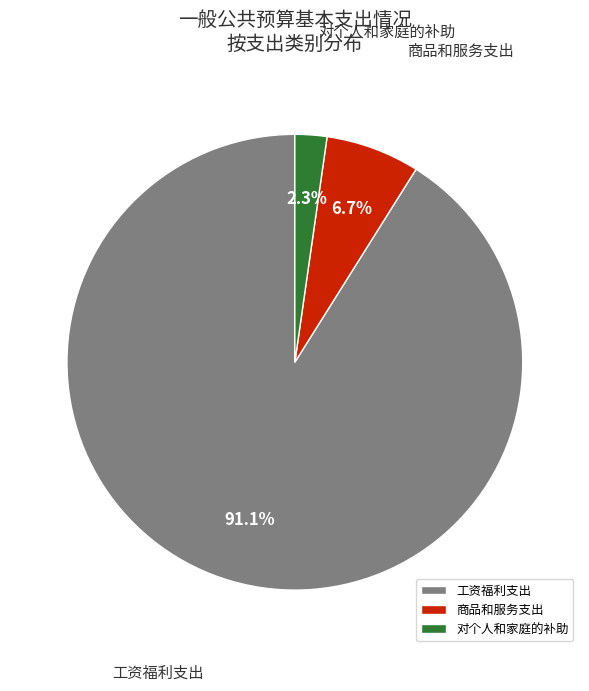

Count the number of slices in the pie.

3